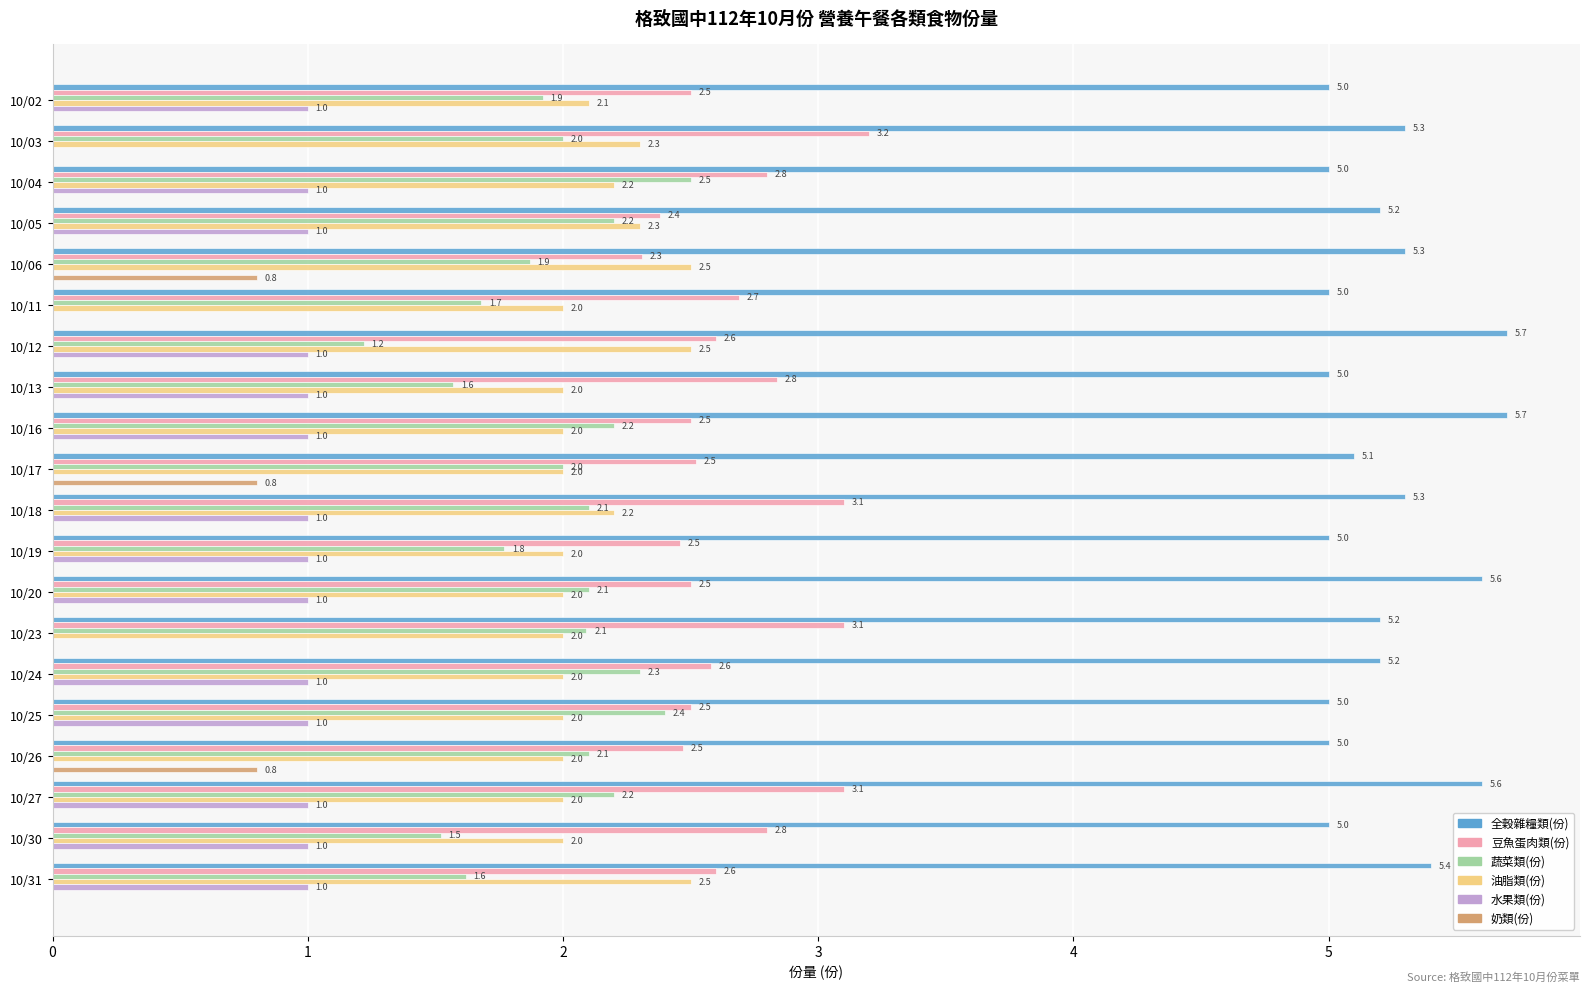

Which series has the widest spread of values?

蔬菜類(份)